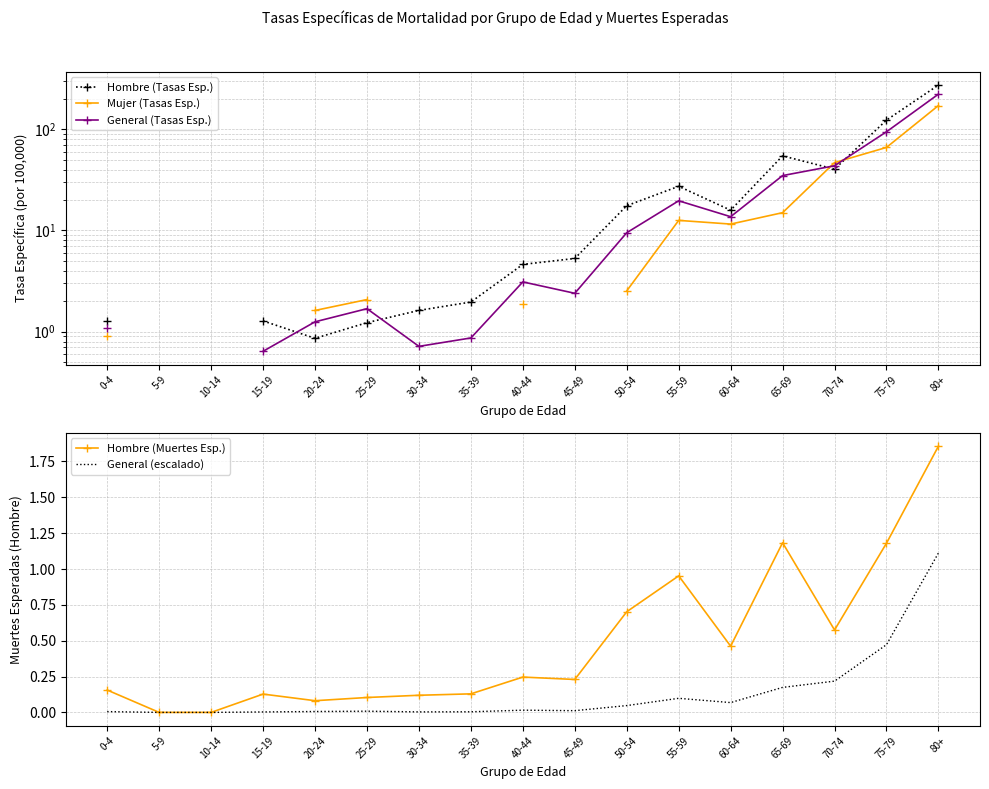

In Mujer (Tasas Esp.), how many points are higher than both neighbors (excluding endpoints)?

1